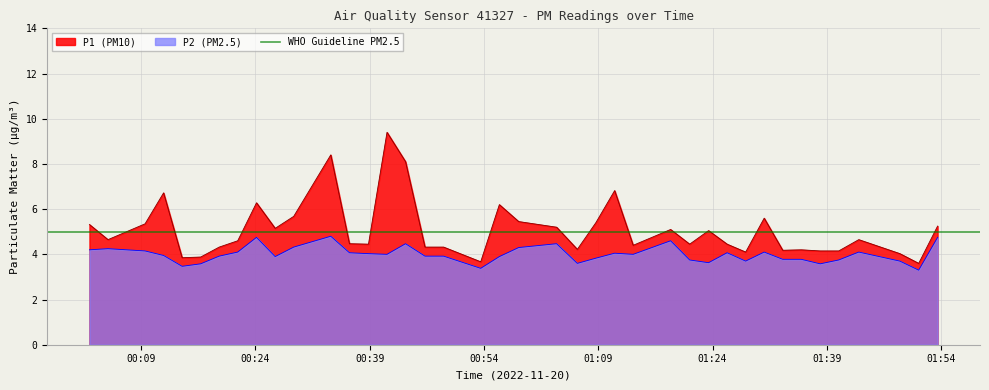

True or false: P2 (PM2.5) and P1 (PM10) intersect in this chart.

False